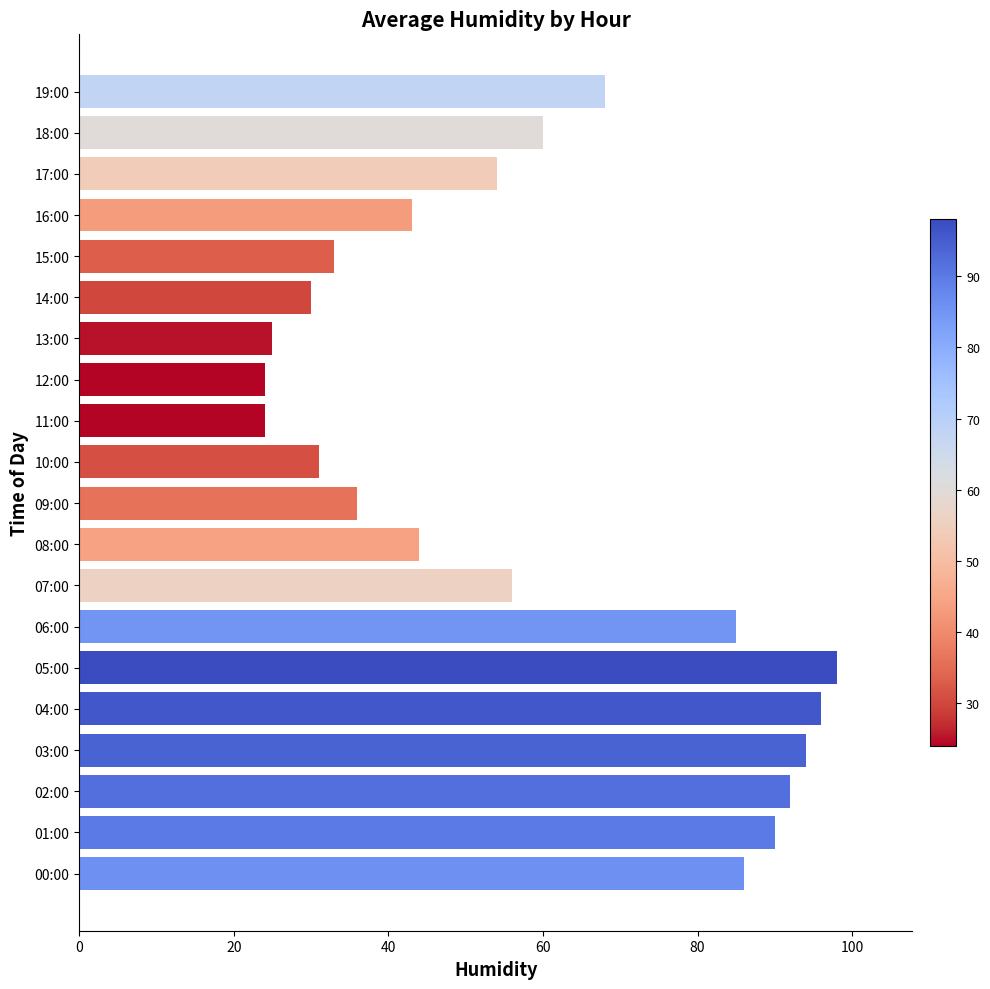

What is the sum of all values?

1169